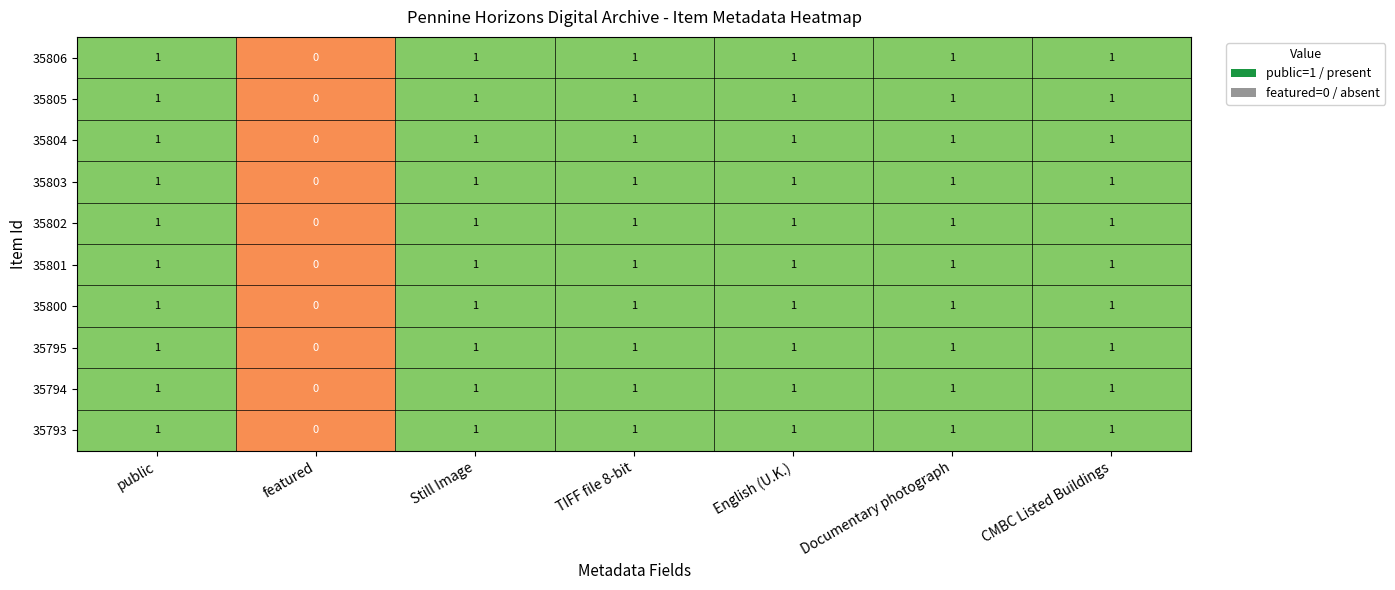

What is the sum of all 35803 values?

6